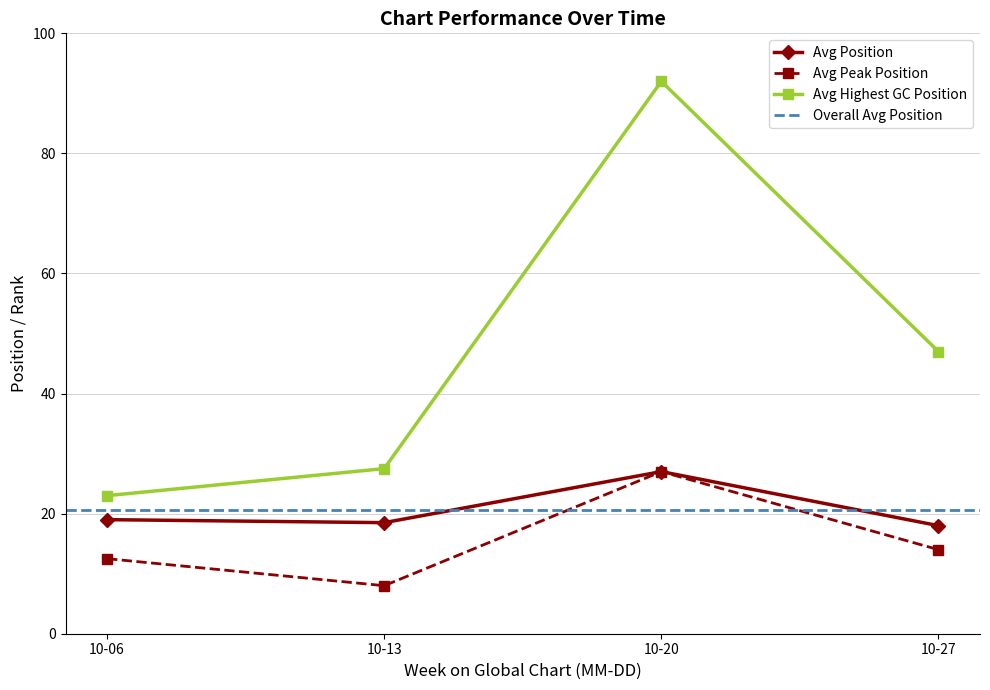

Which series has the widest spread of values?

Avg Highest GC Position